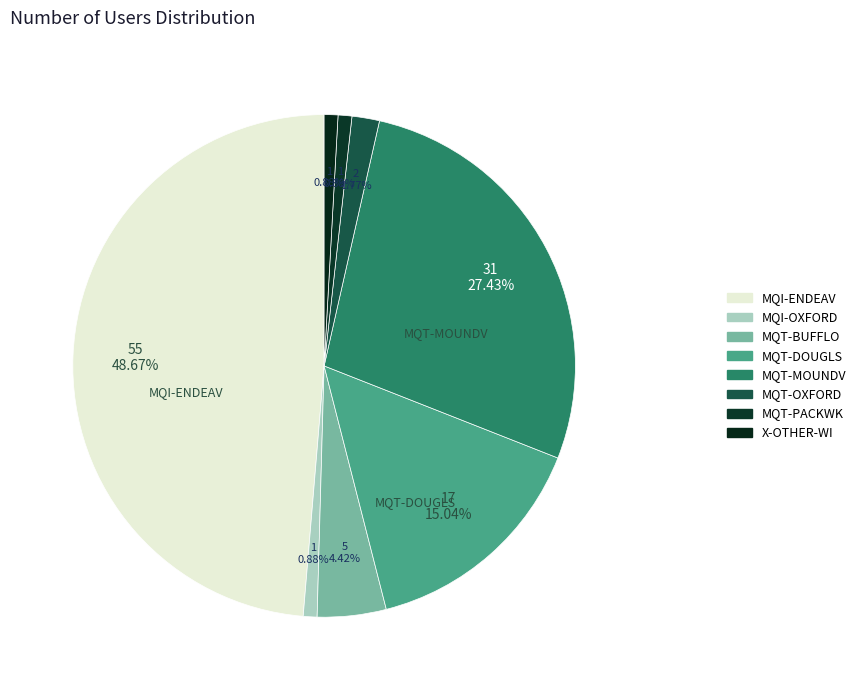

How many slices are in this pie chart?

8